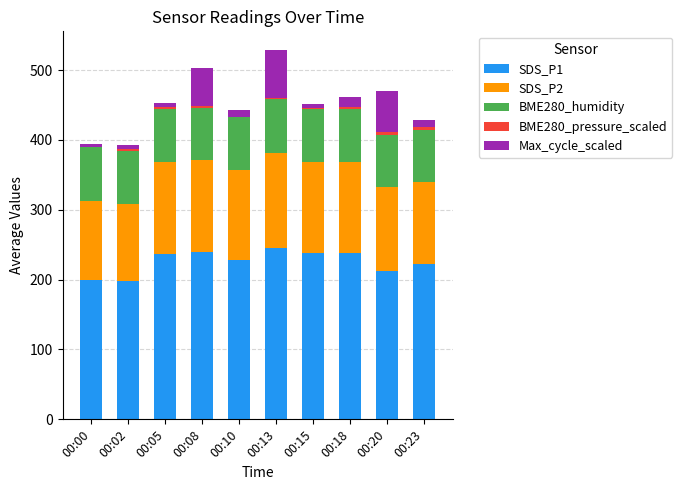

At which label is SDS_P1 closest to 221?

00:23